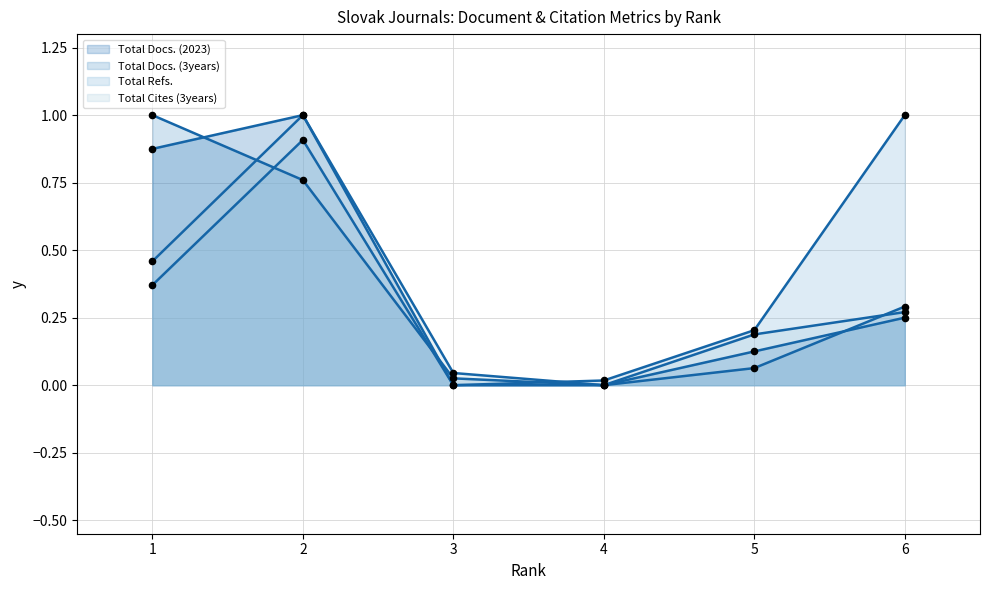

What are all the series names shown in the legend?

Total Docs. (2023), Total Docs. (3years), Total Refs., Total Cites (3years)